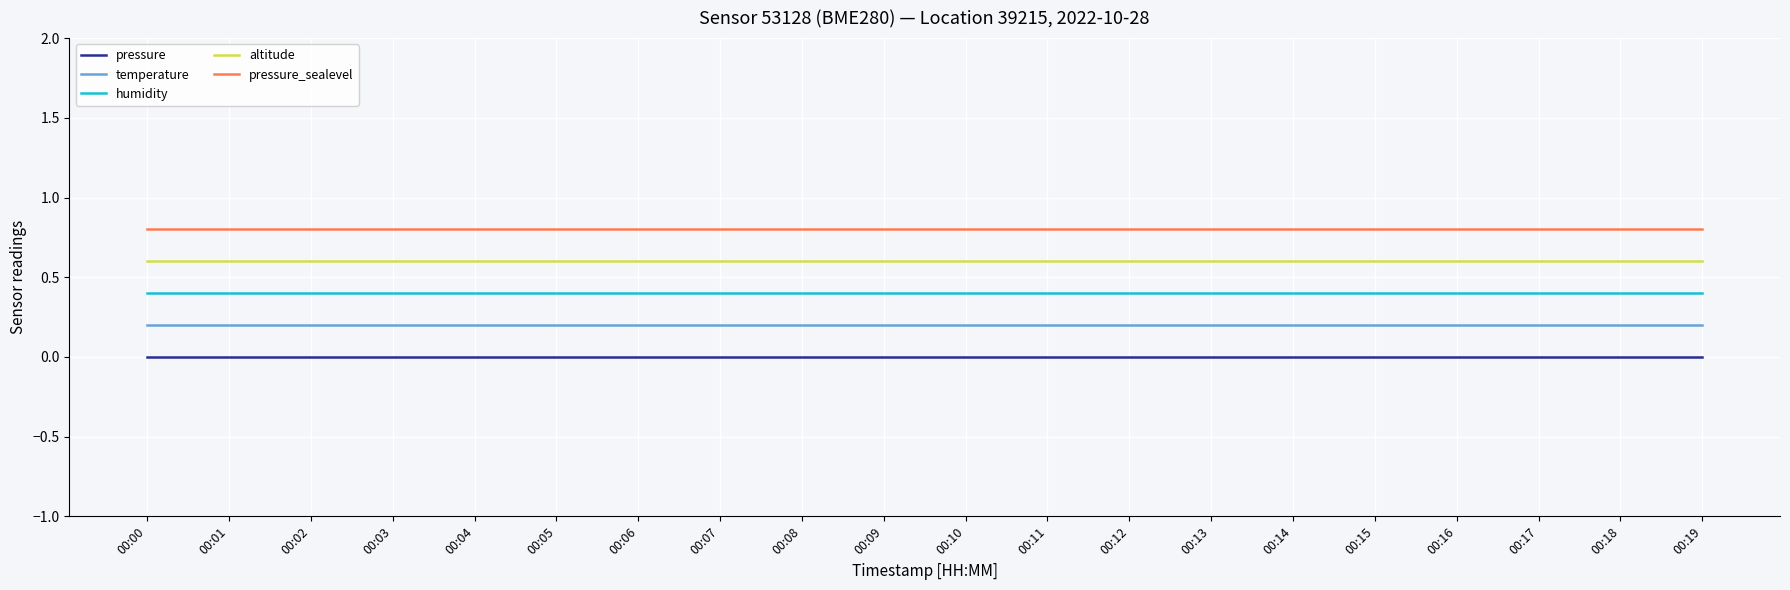

Reading left to right, extract all data points from this chart.

pressure: 0.0	0.0	0.0	0.0	0.0	0.0	0.0	0.0	0.0	0.0	0.0	0.0	0.0	0.0	0.0	0.0	0.0	0.0	0.0	0.0
temperature: 0.2	0.2	0.2	0.2	0.2	0.2	0.2	0.2	0.2	0.2	0.2	0.2	0.2	0.2	0.2	0.2	0.2	0.2	0.2	0.2
humidity: 0.4	0.4	0.4	0.4	0.4	0.4	0.4	0.4	0.4	0.4	0.4	0.4	0.4	0.4	0.4	0.4	0.4	0.4	0.4	0.4
altitude: 0.6	0.6	0.6	0.6	0.6	0.6	0.6	0.6	0.6	0.6	0.6	0.6	0.6	0.6	0.6	0.6	0.6	0.6	0.6	0.6
pressure_sealevel: 0.8	0.8	0.8	0.8	0.8	0.8	0.8	0.8	0.8	0.8	0.8	0.8	0.8	0.8	0.8	0.8	0.8	0.8	0.8	0.8